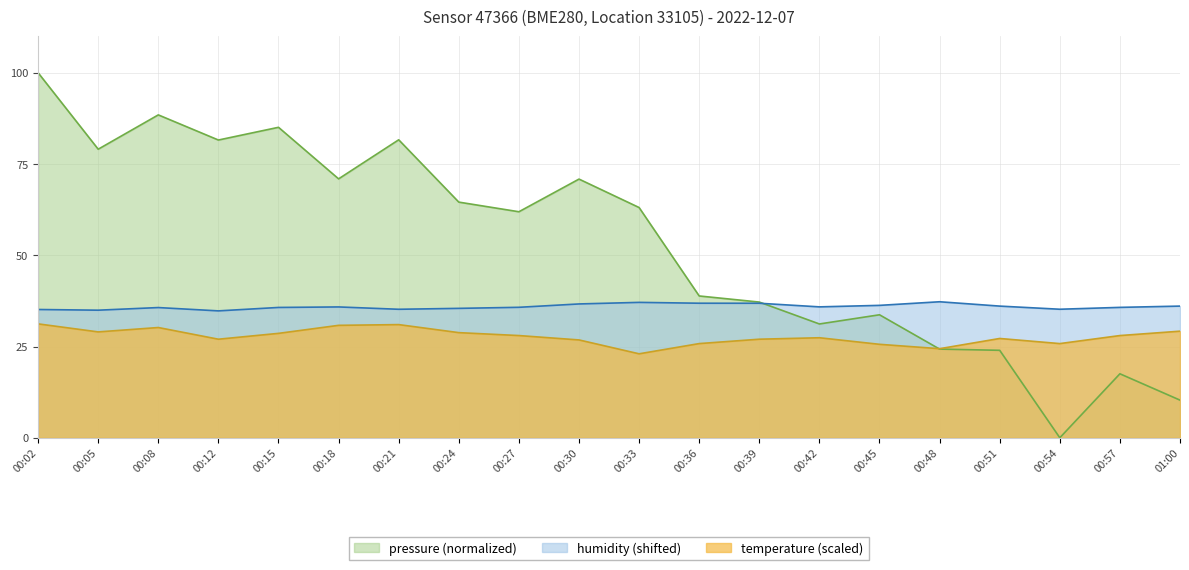

How many series are shown in this chart?

3